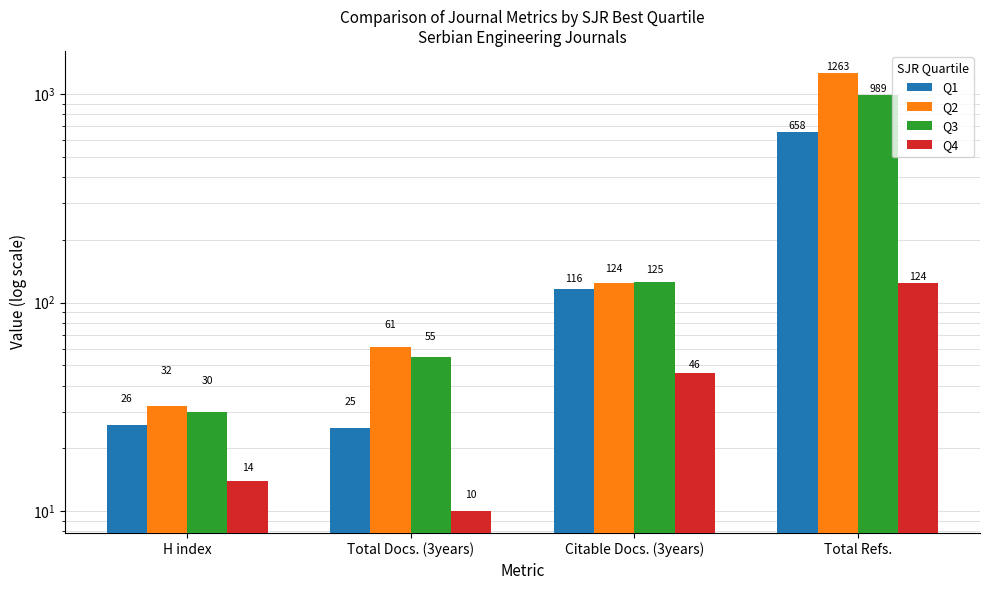

How many bars are there in each group?

4